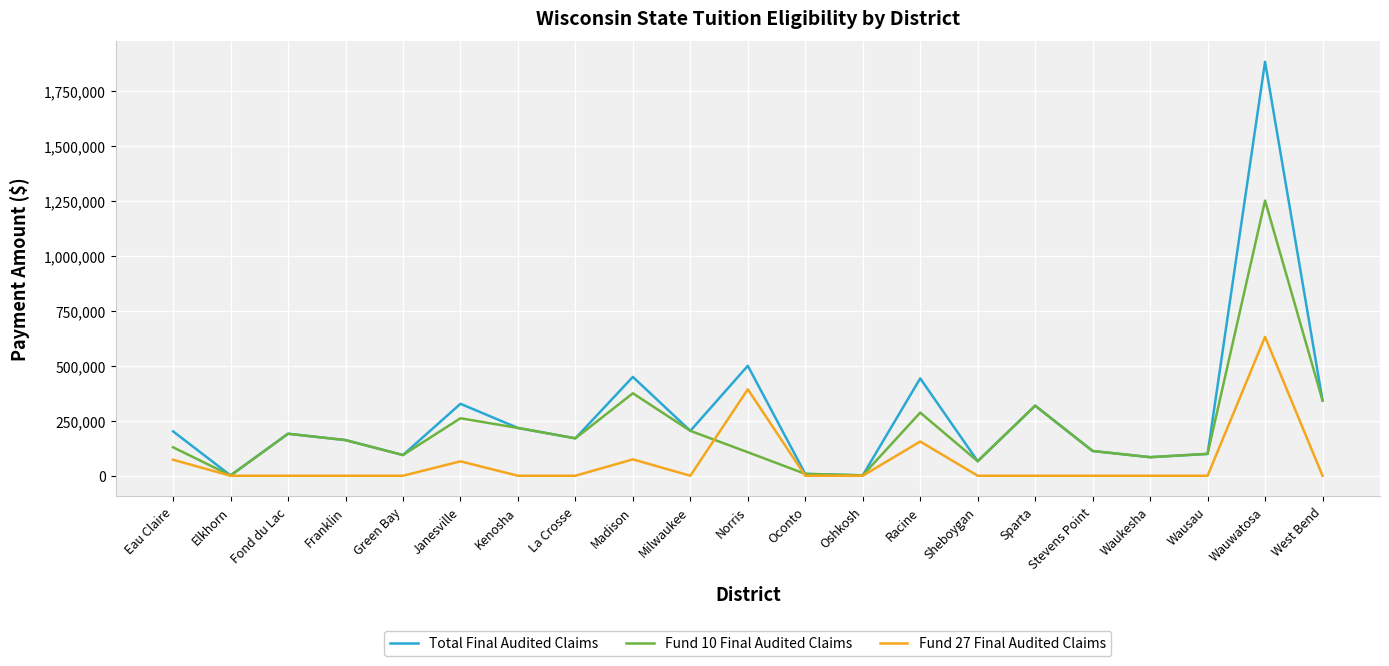

Is it true that Total Final Audited Claims equals 685101 at Racine?

False